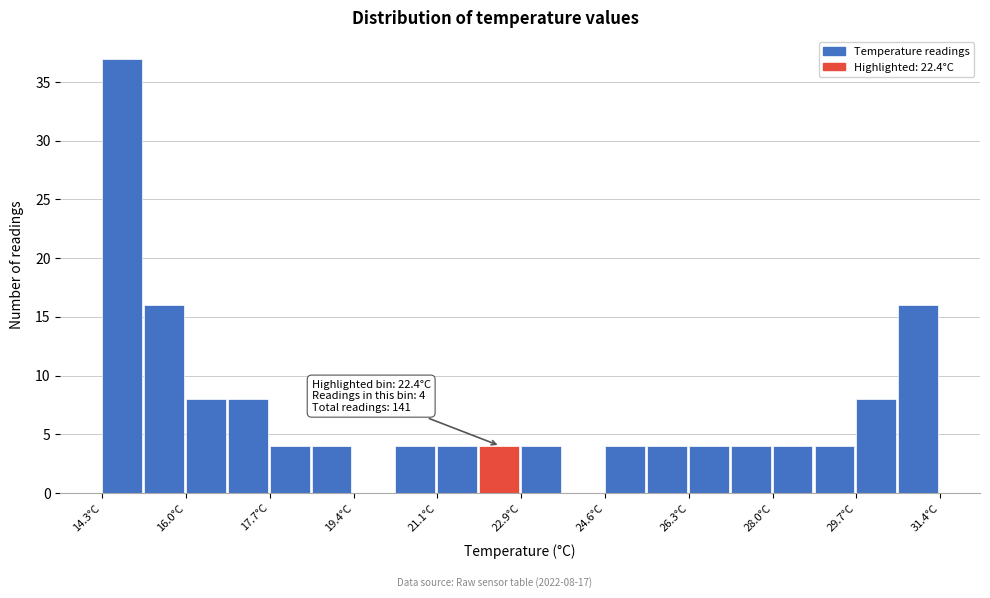

Over which range of the x-axis is the bar tallest?

14.4 to 15.2